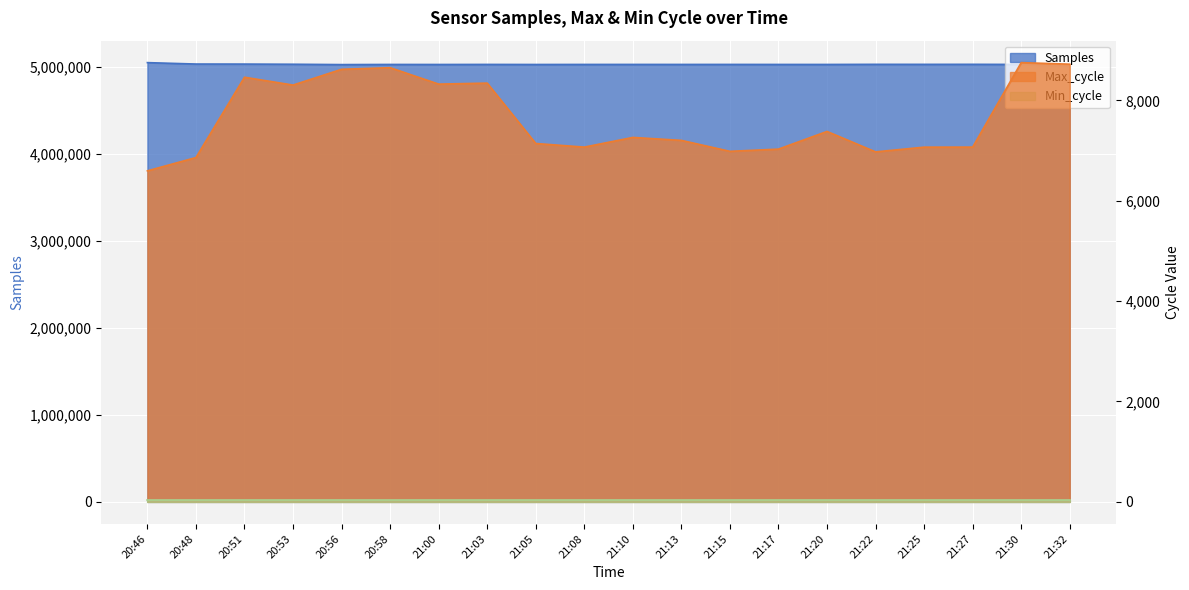

What is the total value across all series at 21:05?

5032727